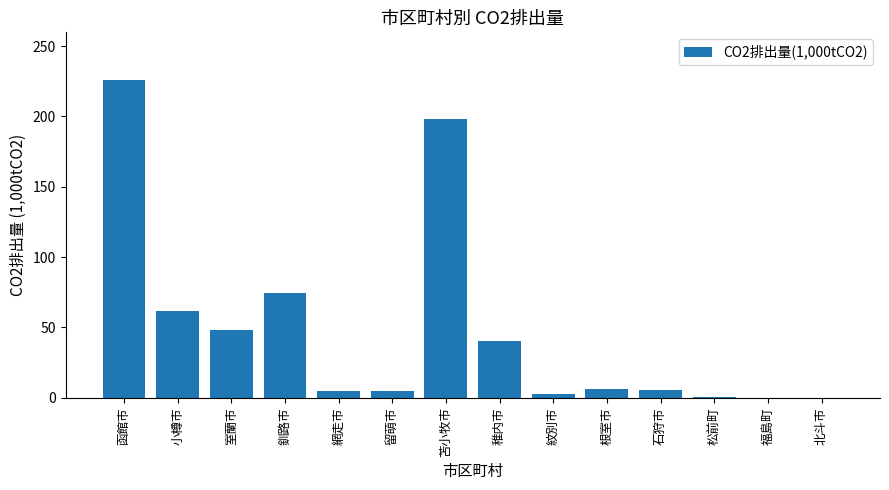

Read the value at 釧路市.

74.3